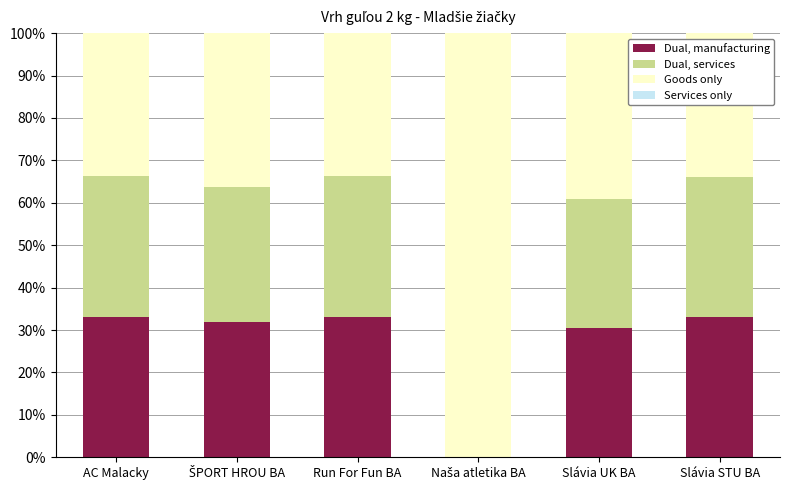

The Dual, manufacturing series shows 33.1 at Run For Fun BA. True or false?

True